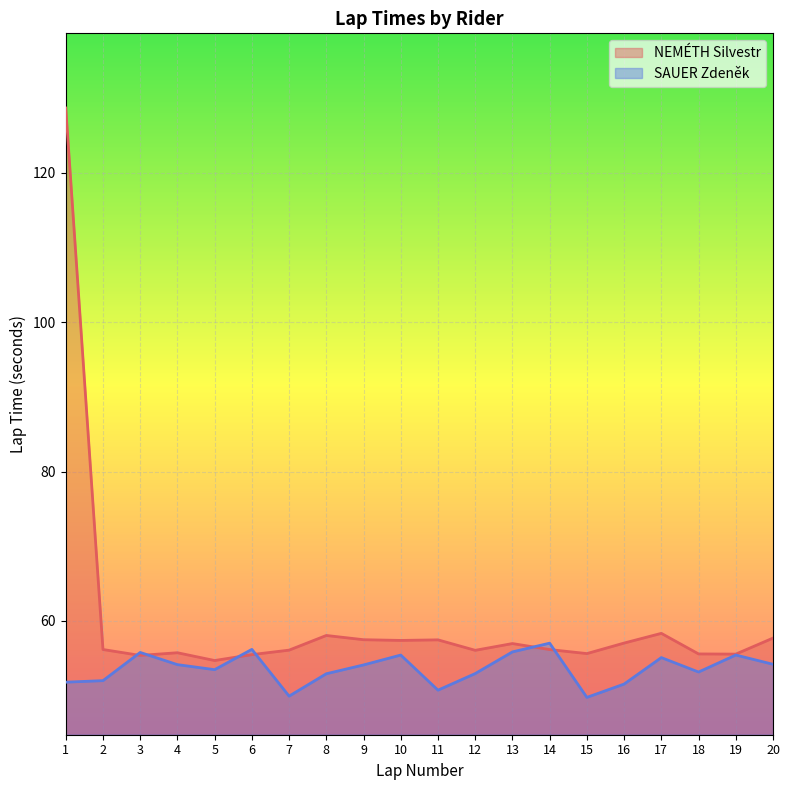

Which series has the largest range (max minus min)?

NEMÉTH Silvestr